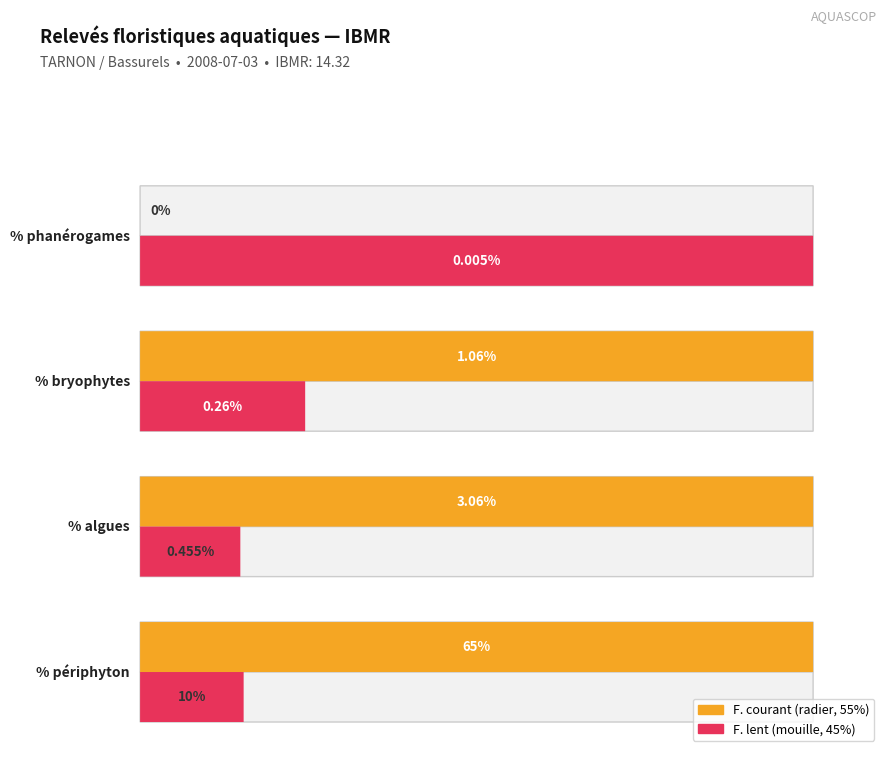

What is the label of the 1st bar from the right?

F. lent (mouille 45%)